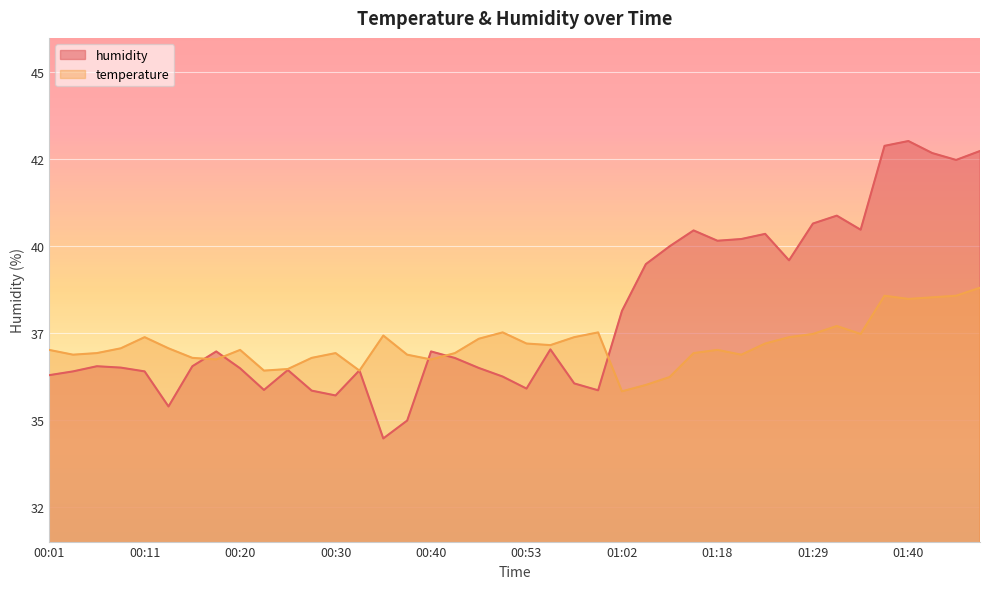

How many values in the temperature series exceed 36?

37